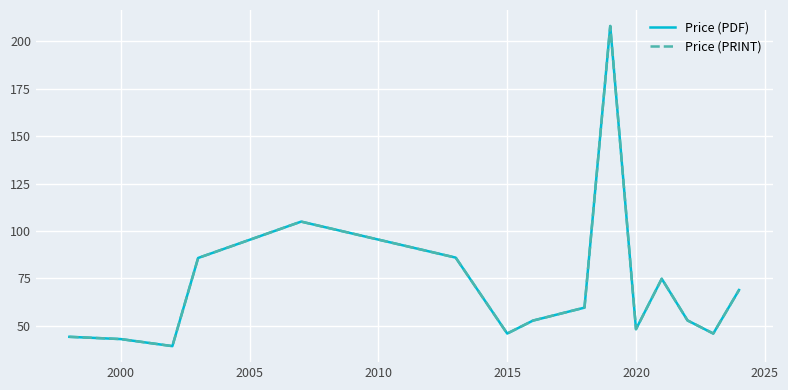

What is the maximum value shown in the chart?

208.0